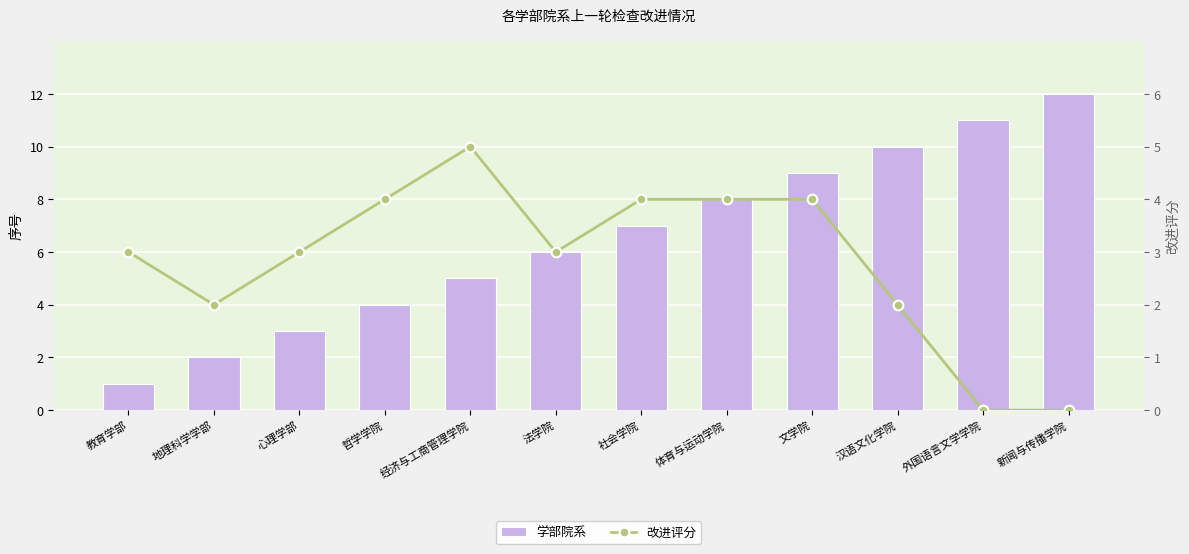

At which category is the sum across all series the highest?

文学院